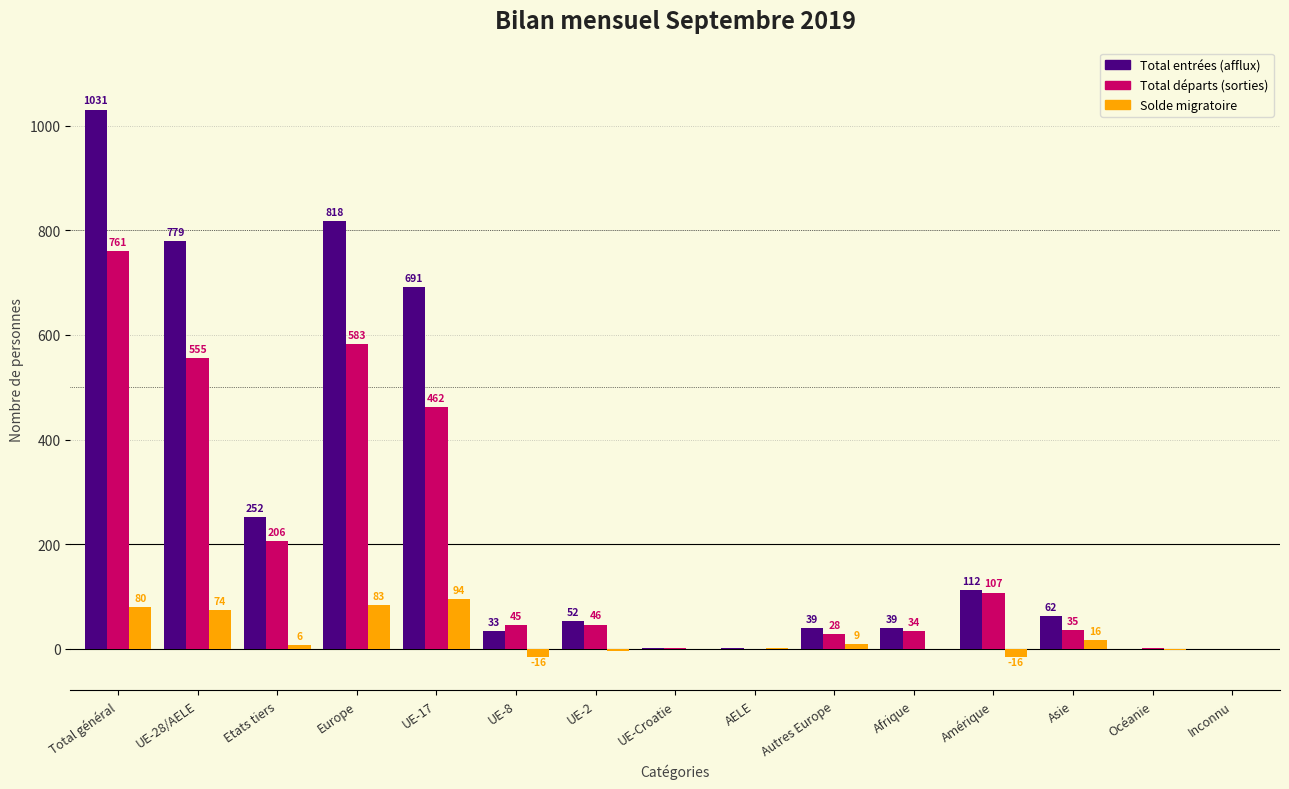

Reading left to right, list all the values displayed in this chart.

Total entrées (afflux): Total général=1031	UE-28/AELE=779	Etats tiers=252	Europe=818	UE-17=691	UE-8=33	UE-2=52	UE-Croatie=2	AELE=1	Autres Europe=39	Afrique=39	Amérique=112	Asie=62	Océanie=0	Inconnu=0
Total départs (sorties): Total général=761	UE-28/AELE=555	Etats tiers=206	Europe=583	UE-17=462	UE-8=45	UE-2=46	UE-Croatie=2	AELE=0	Autres Europe=28	Afrique=34	Amérique=107	Asie=35	Océanie=2	Inconnu=0
Solde migratoire: Total général=80	UE-28/AELE=74	Etats tiers=6	Europe=83	UE-17=94	UE-8=-16	UE-2=-5	UE-Croatie=0	AELE=1	Autres Europe=9	Afrique=0	Amérique=-16	Asie=16	Océanie=-3	Inconnu=0